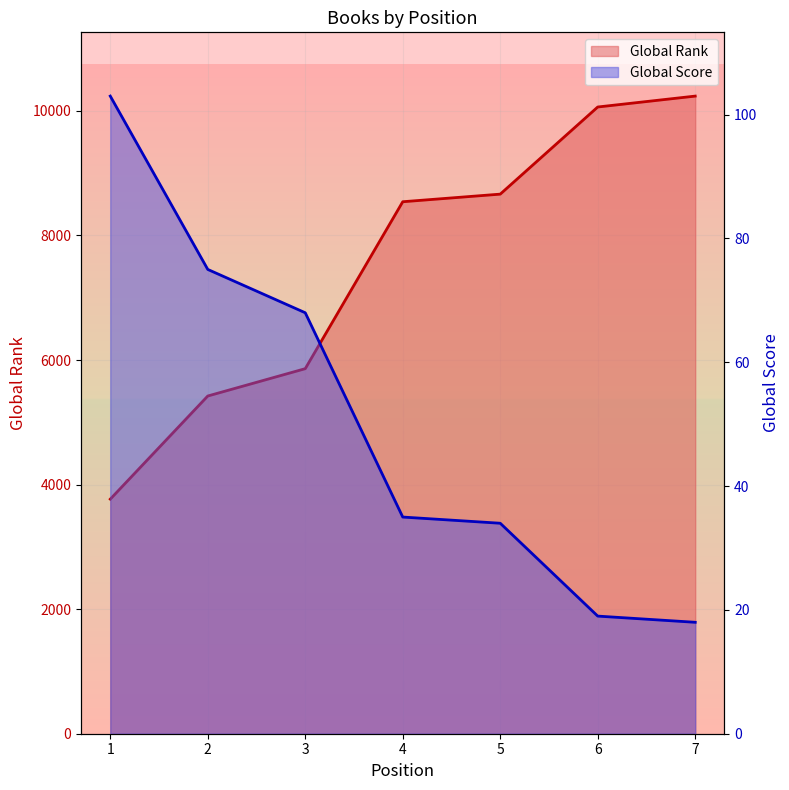

The Global Rank series shows 8663 at 5. True or false?

True